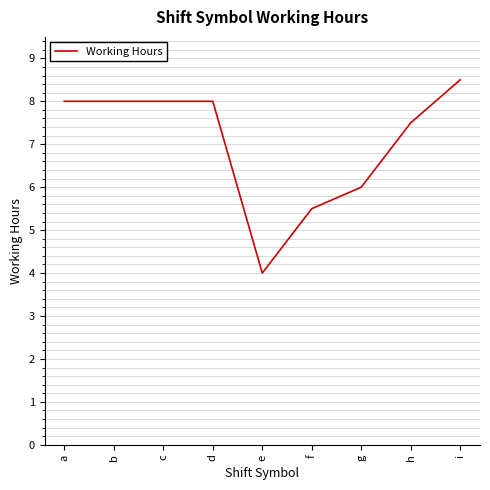

The value at f is 9.7. True or false?

False